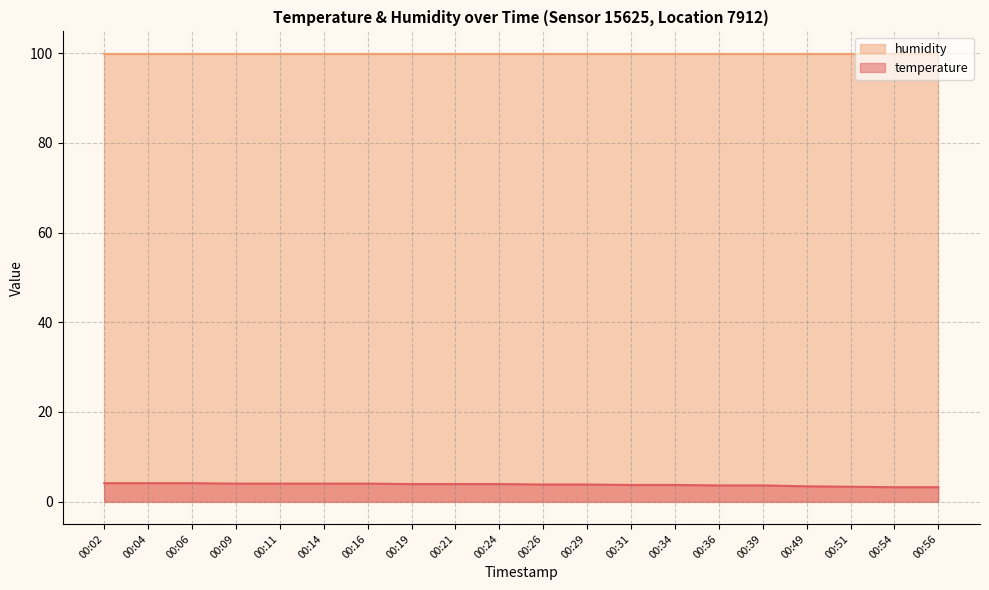

True or false: there are more than 1 points higher than both neighbors.

False